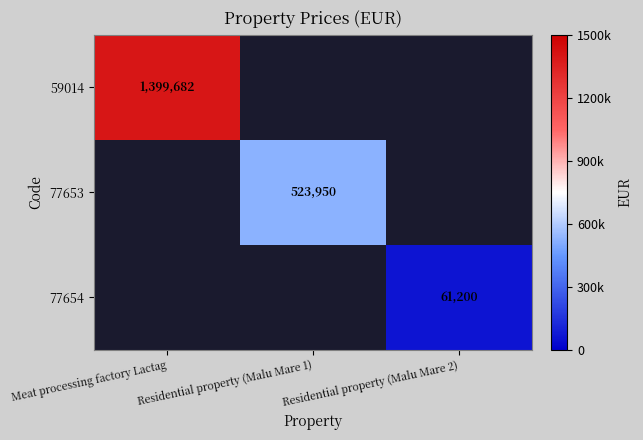

The value of 77653 at Residential property (Malu Mare 1) is 523950. True or false?

True